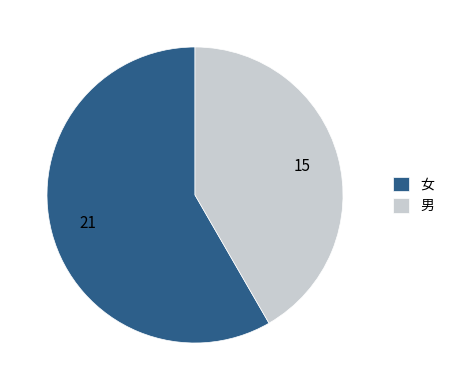

Do 男 and 女 together represent more than half of the pie?

Yes